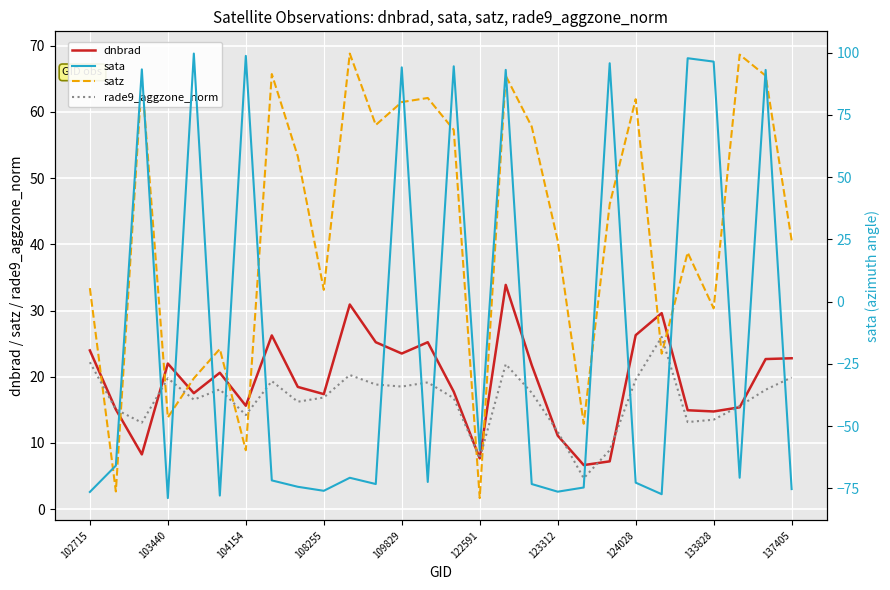

Is it true that sata equals -36.3 at 19?

False